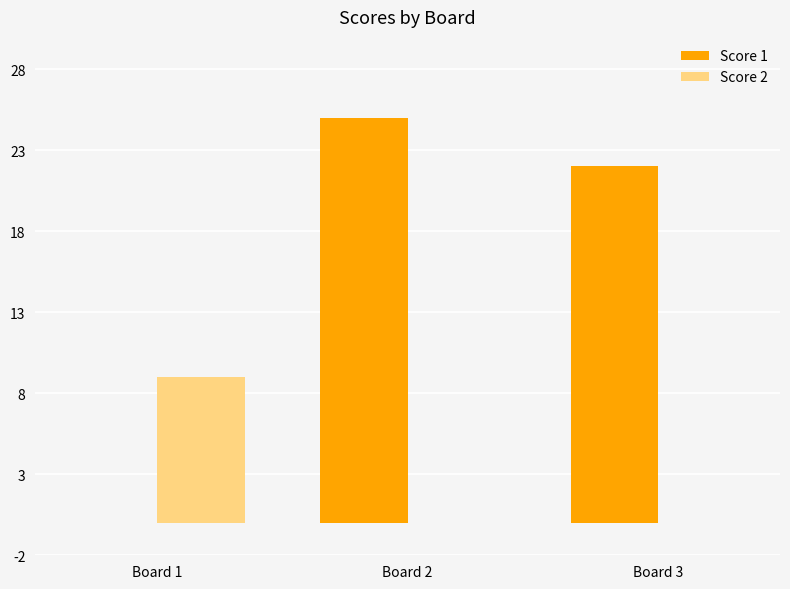

How many groups of bars are there?

3